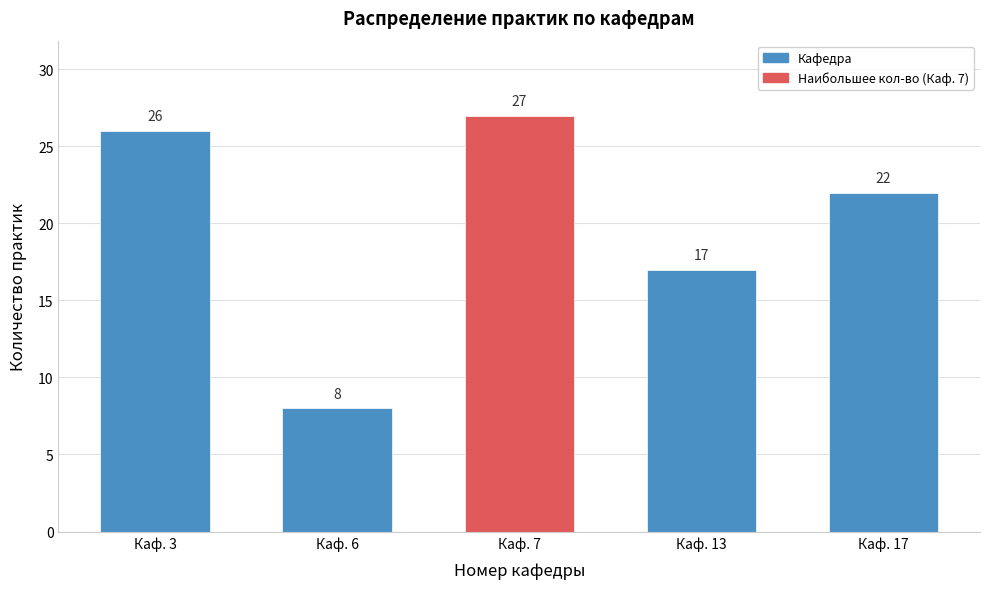

Reading right to left, transcribe all the data shown in this chart.

22	17	27	8	26